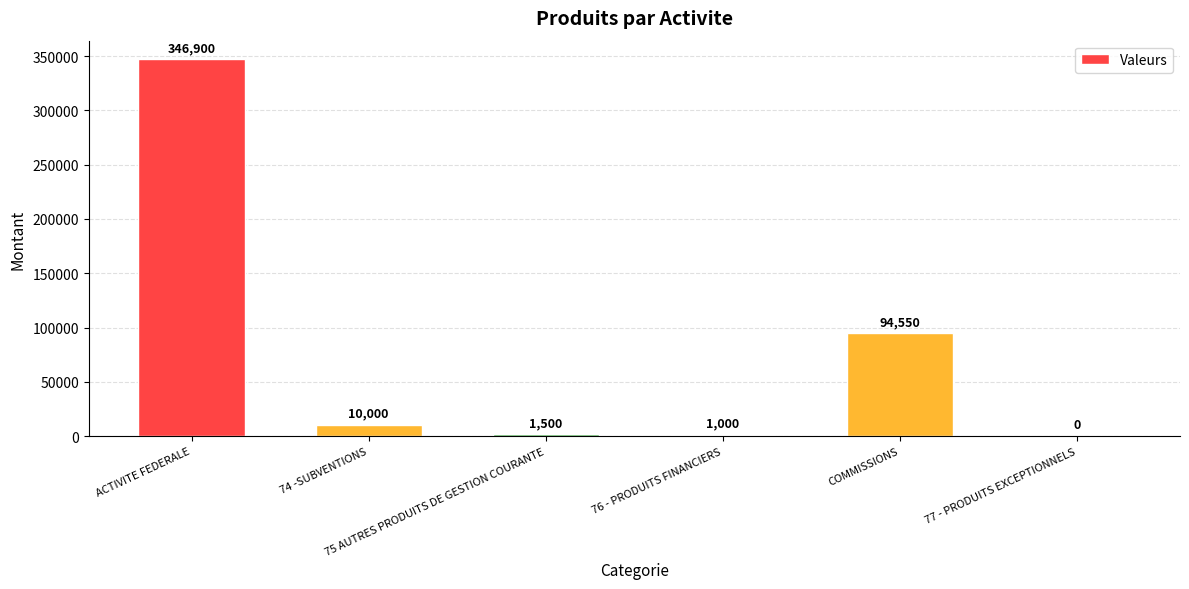

At which label does the data first exceed 10000?

ACTIVITE FEDERALE